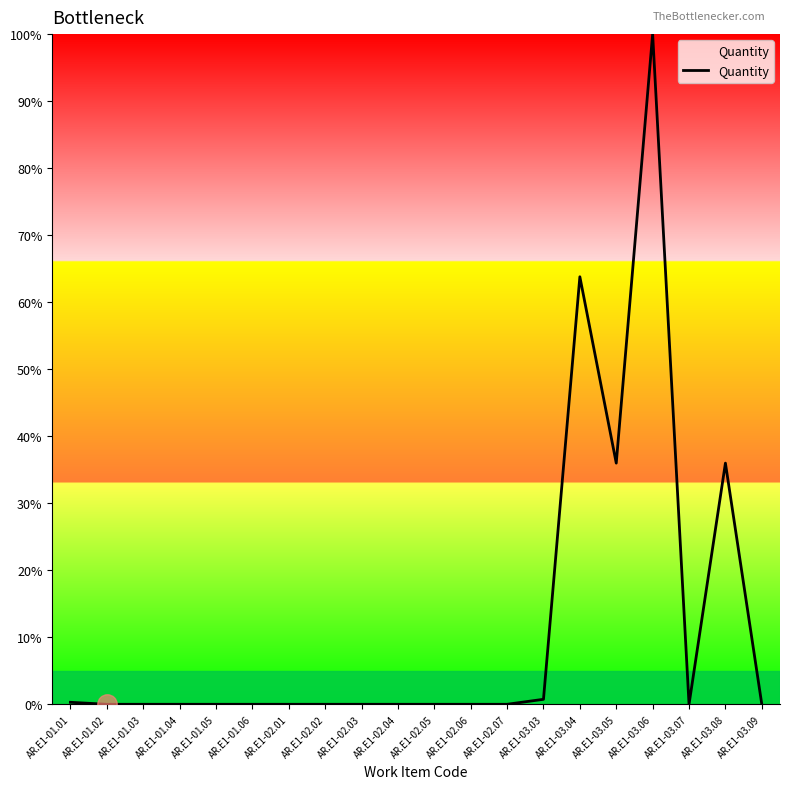

What is the difference between the maximum and minimum values?

100.0